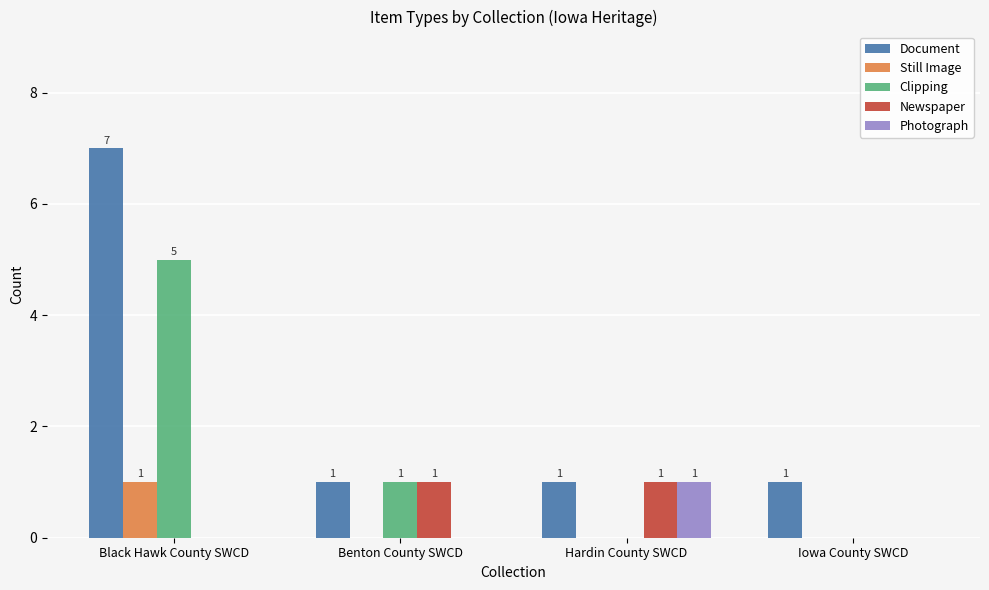

Reading right to left, what are all the values shown in this chart?

Document: Iowa County SWCD=1	Hardin County SWCD=1	Benton County SWCD=1	Black Hawk County SWCD=7
Still Image: Iowa County SWCD=0	Hardin County SWCD=0	Benton County SWCD=0	Black Hawk County SWCD=1
Clipping: Iowa County SWCD=0	Hardin County SWCD=0	Benton County SWCD=1	Black Hawk County SWCD=5
Newspaper: Iowa County SWCD=0	Hardin County SWCD=1	Benton County SWCD=1	Black Hawk County SWCD=0
Photograph: Iowa County SWCD=0	Hardin County SWCD=1	Benton County SWCD=0	Black Hawk County SWCD=0